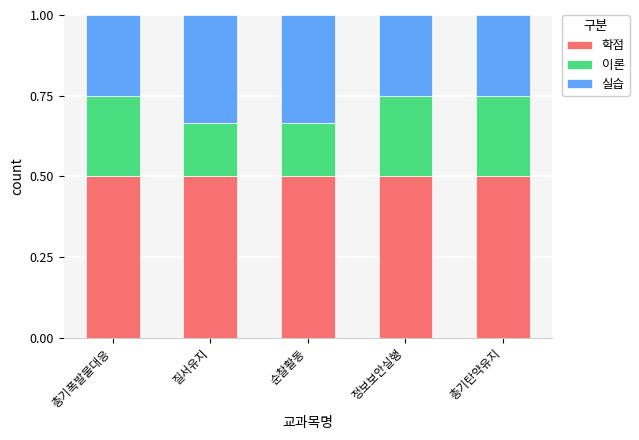

What is the lowest value of the 학점 series?

0.5